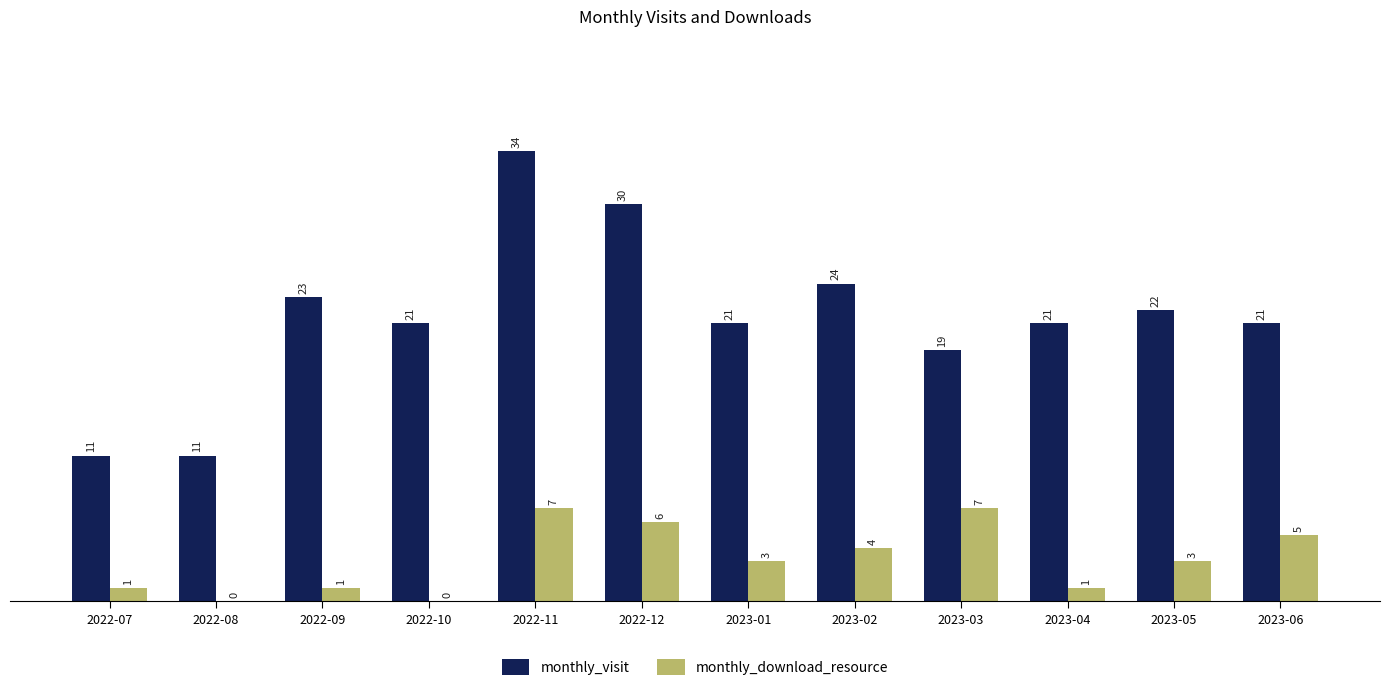

At which label does monthly_visit first exceed 21?

2022-09